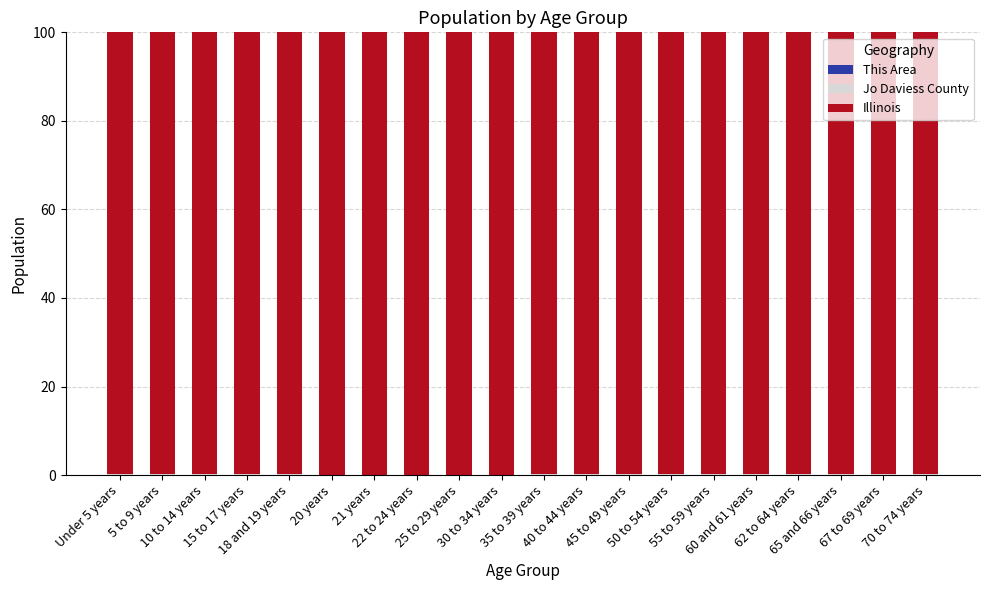

The value of Illinois at 15 to 17 years is 99.8. True or false?

True